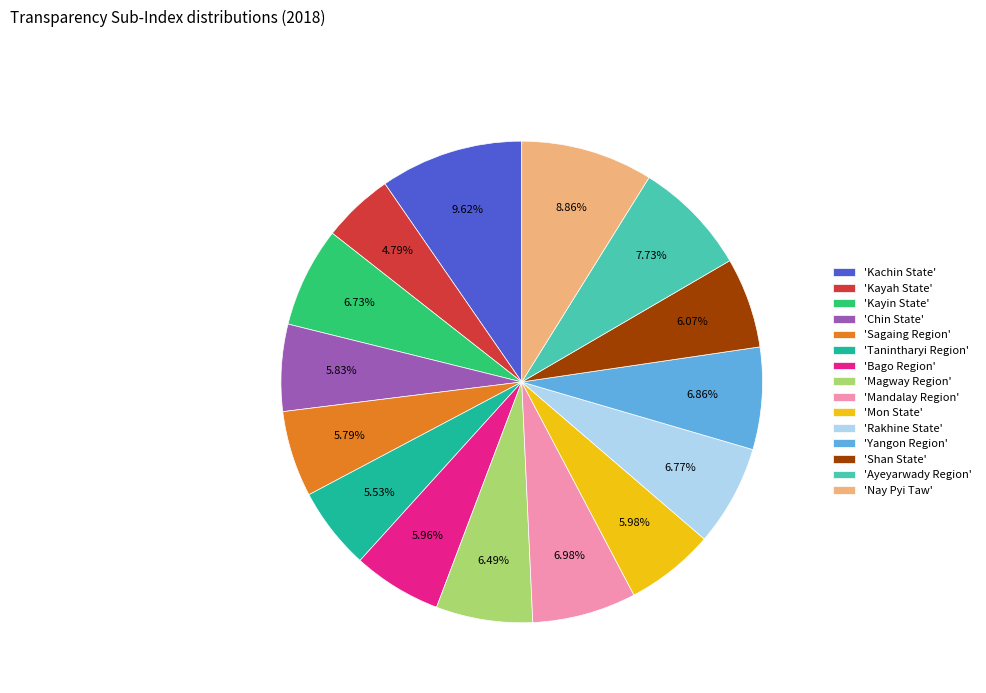

Which has a higher value, 'Mon State' or 'Rakhine State'?

'Rakhine State'